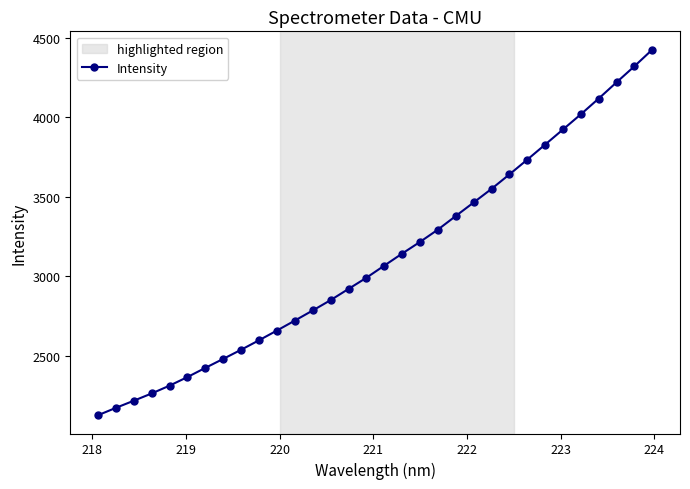

What is the value of the 23rd point from the left?

3549.1